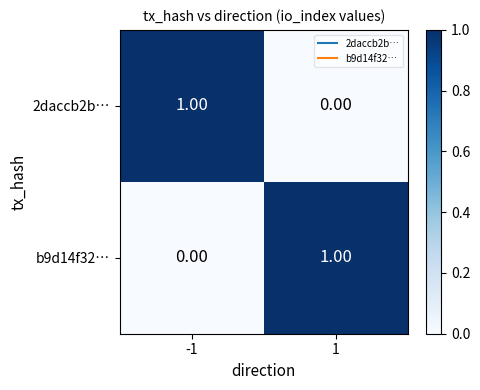

List the labels in order of b9d14f32… value, smallest first.

-1, 1